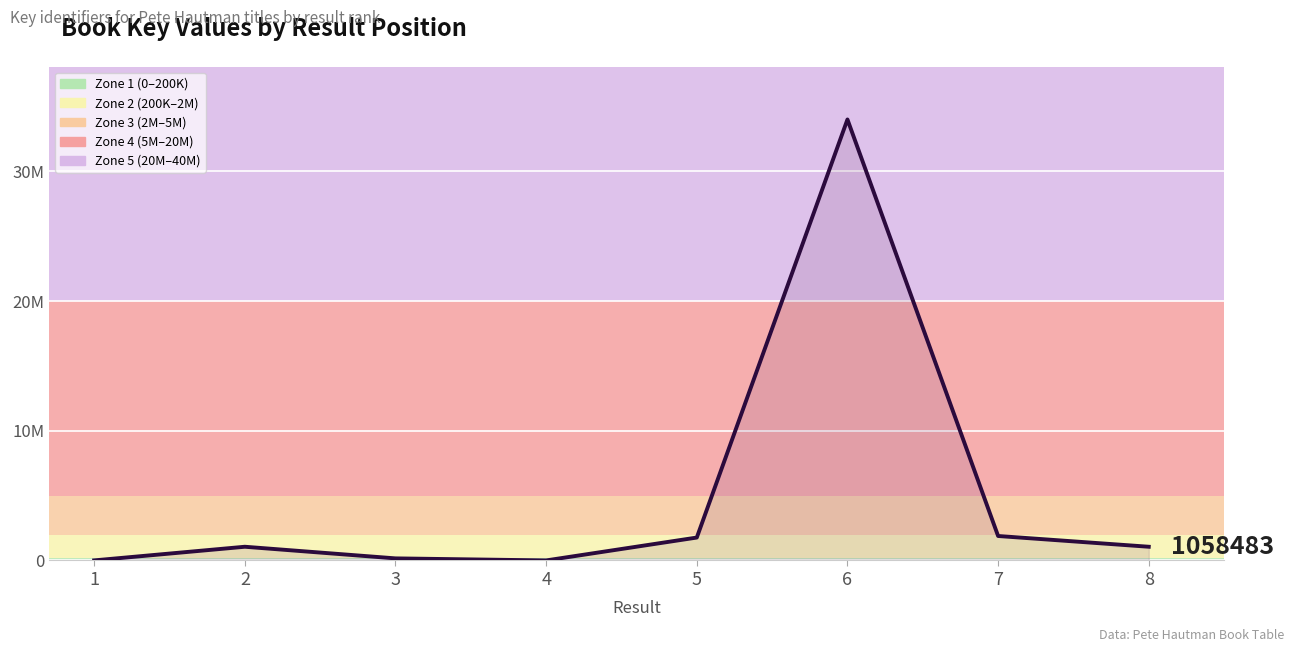

Which has a higher value, 8 or 5?

5